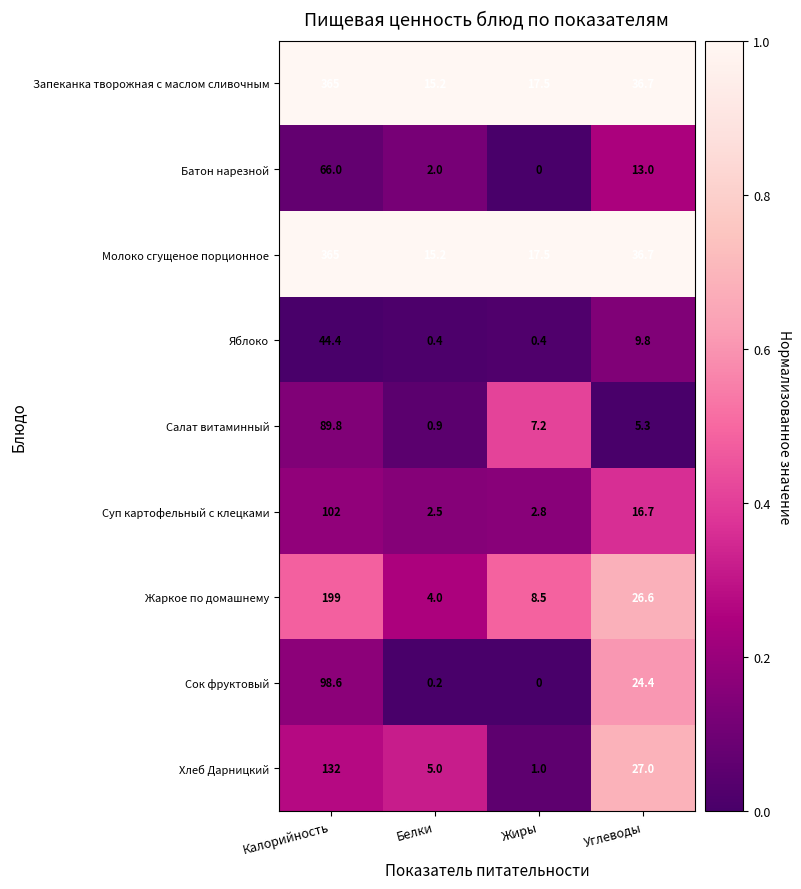

What is the difference between the highest and lowest values at Белки?

15.0